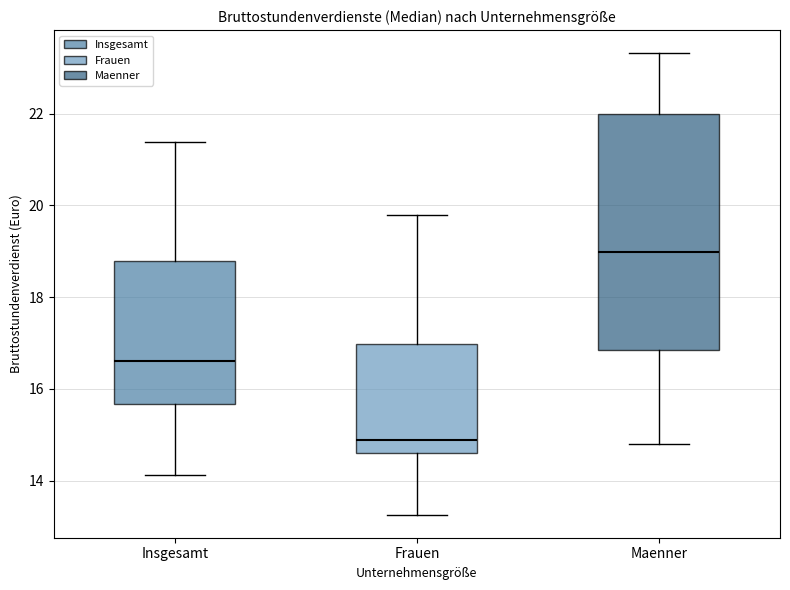

Where is the upper edge of the box for Insgesamt on the y-axis? The values are not printed on the chart, so give them approximately, as read against the axis.

18.8